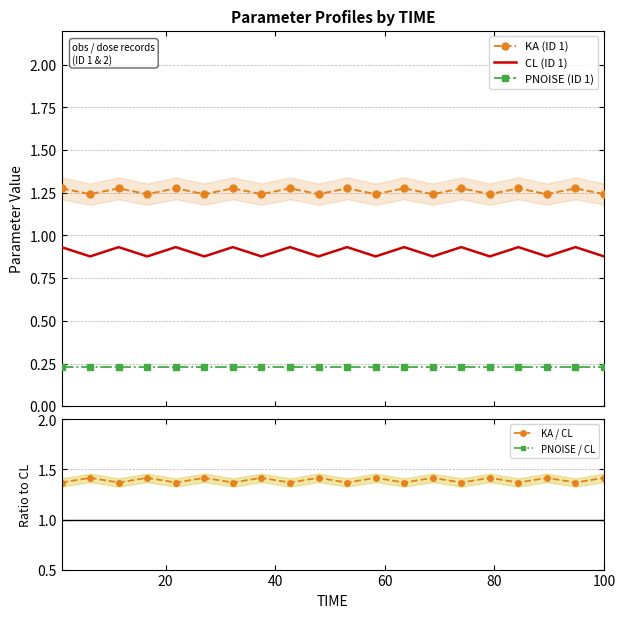

What is the average value of the KA (ID 1) series?

1.3